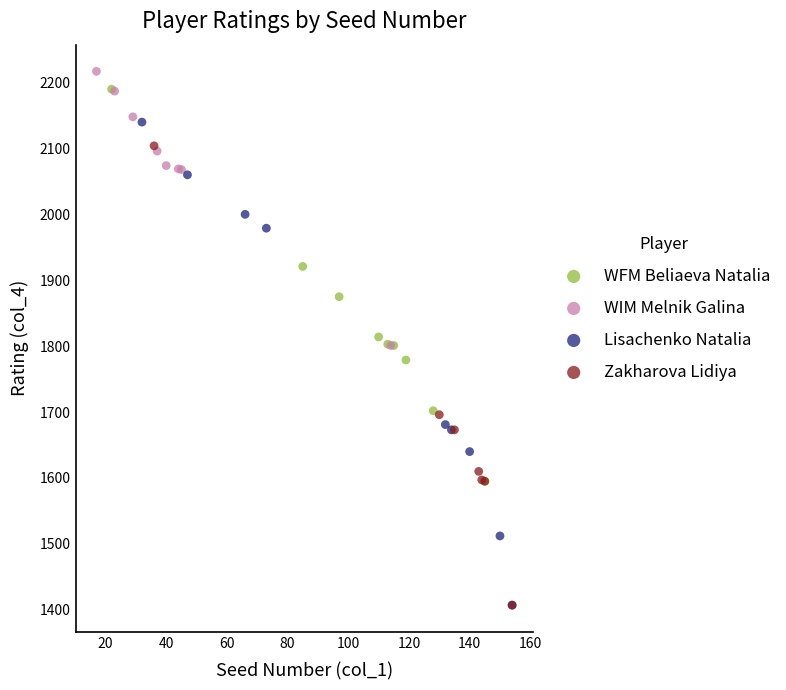

Which series has the widest spread of Y values?

Lisachenko Natalia